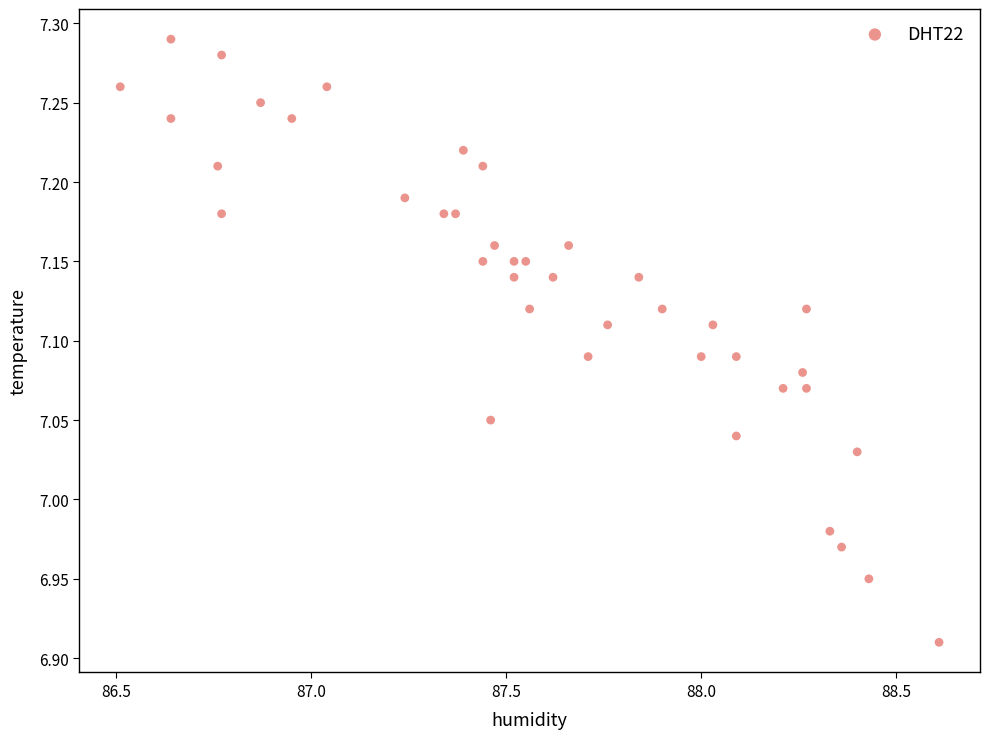

What is the range of X values (max minus min)?

2.1